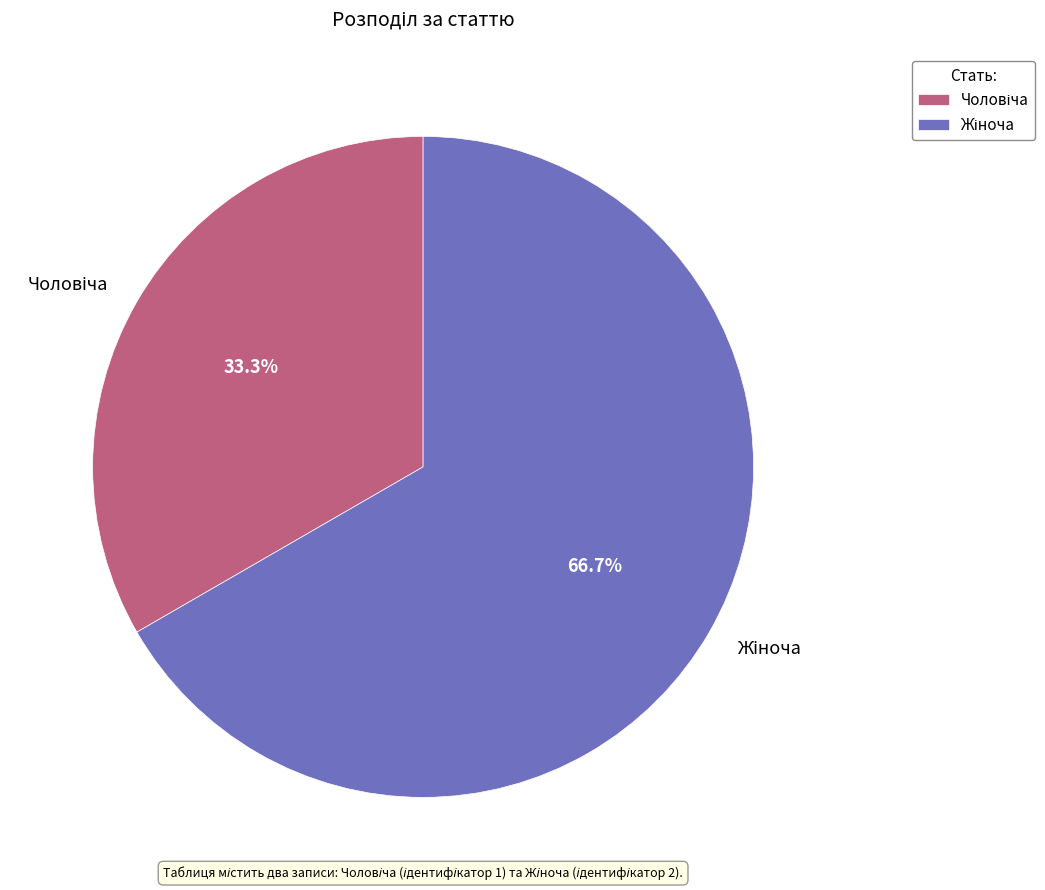

Is there any slice that represents more than half of the pie?

Yes